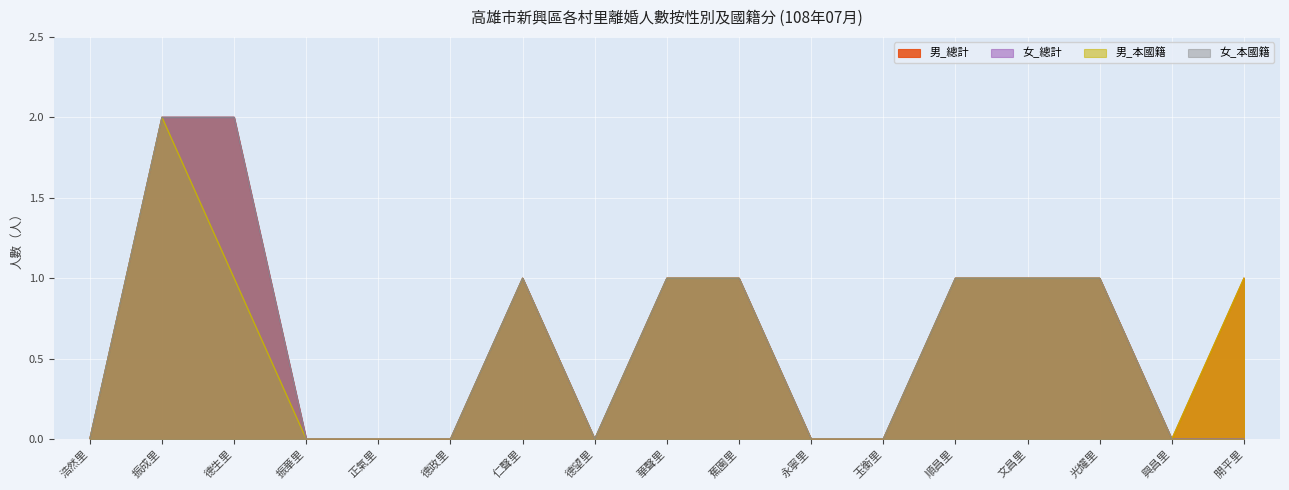

In 男_本國籍, how many points are higher than both neighbors (excluding endpoints)?

2